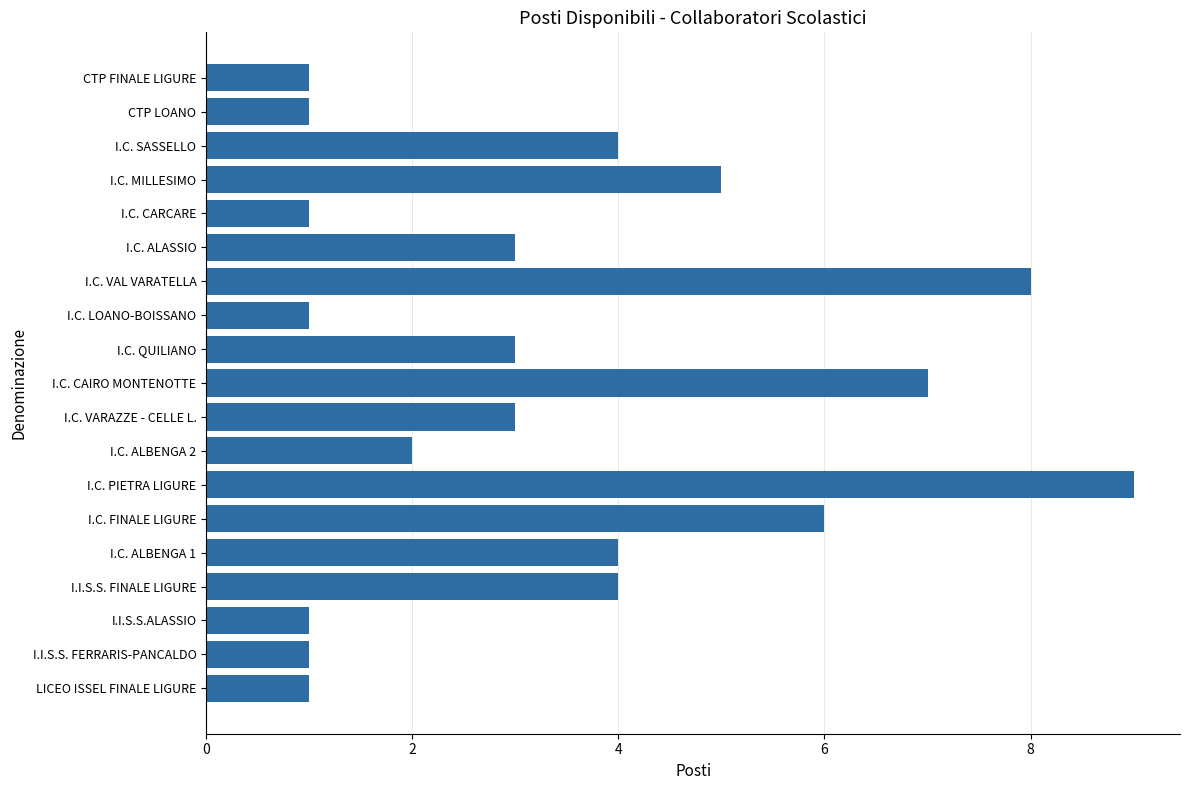

Reading top to bottom, what are all the values shown in this chart?

CTP FINALE LIGURE=1	CTP LOANO=1	I.C. SASSELLO=4	I.C. MILLESIMO=5	I.C. CARCARE=1	I.C. ALASSIO=3	I.C. VAL VARATELLA=8	I.C. LOANO-BOISSANO=1	I.C. QUILIANO=3	I.C. CAIRO MONTENOTTE=7	I.C. VARAZZE - CELLE L.=3	I.C. ALBENGA 2=2	I.C. PIETRA LIGURE=9	I.C. FINALE LIGURE=6	I.C. ALBENGA 1=4	I.I.S.S. FINALE LIGURE=4	I.I.S.S.ALASSIO=1	I.I.S.S. FERRARIS-PANCALDO=1	LICEO ISSEL FINALE LIGURE=1